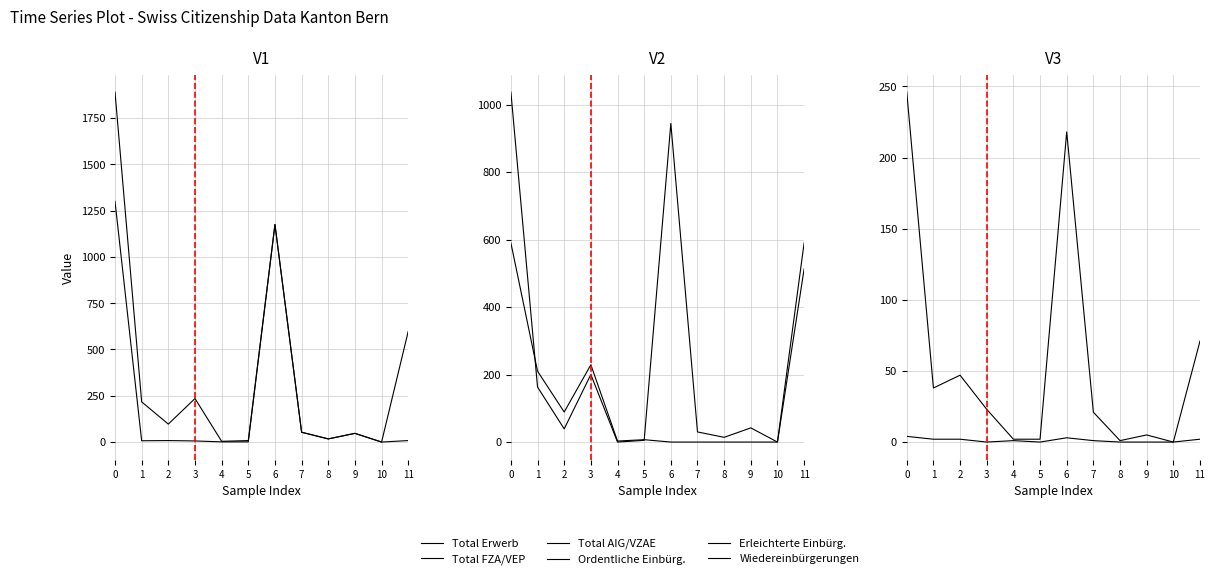

Which series has the largest total across all categories?

Total Erwerb